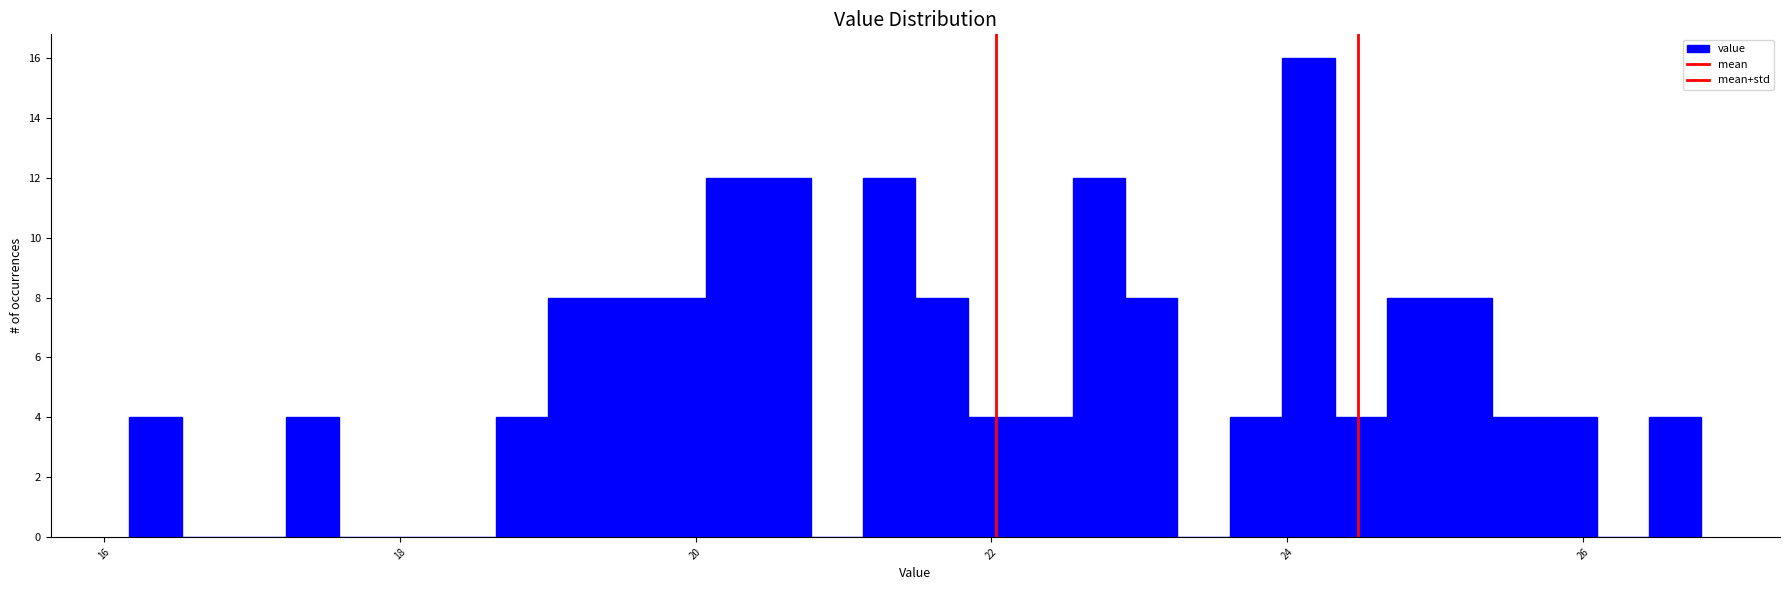

Around what value on the x-axis is the tallest bar? Give the approximate position of its centre, as read against the axis.

24.2